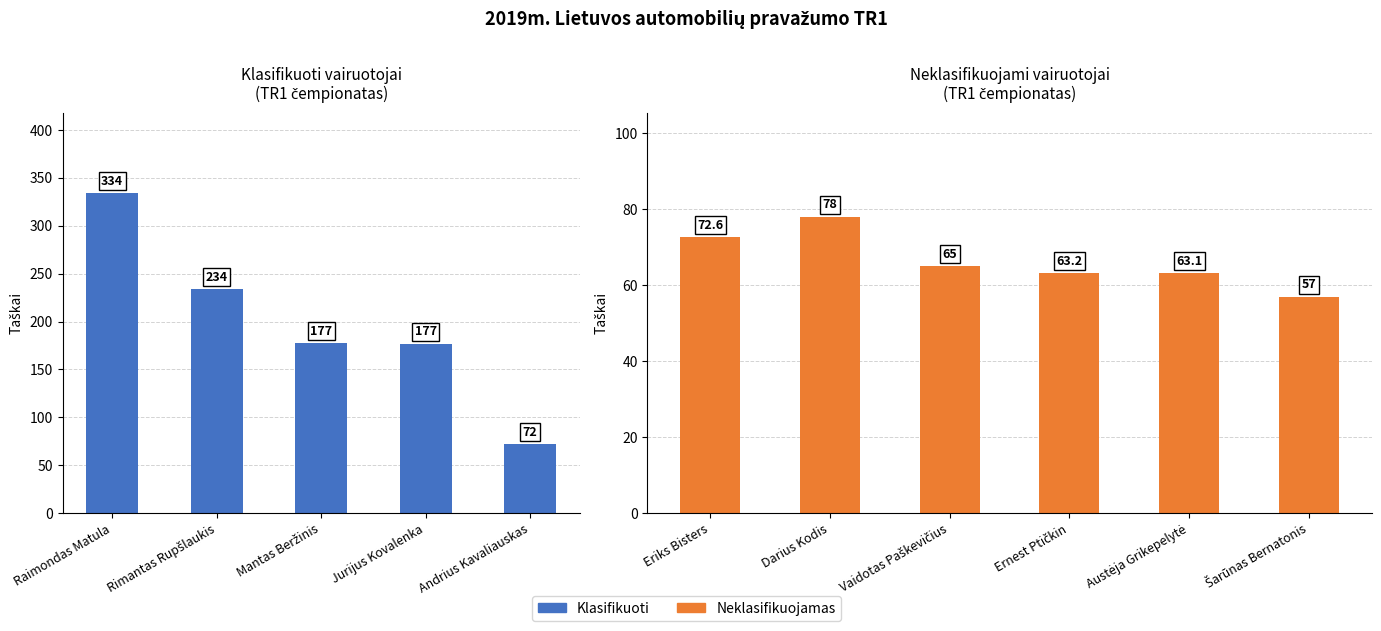

The value at Vaidotas Paškevičius is 65.0. True or false?

True